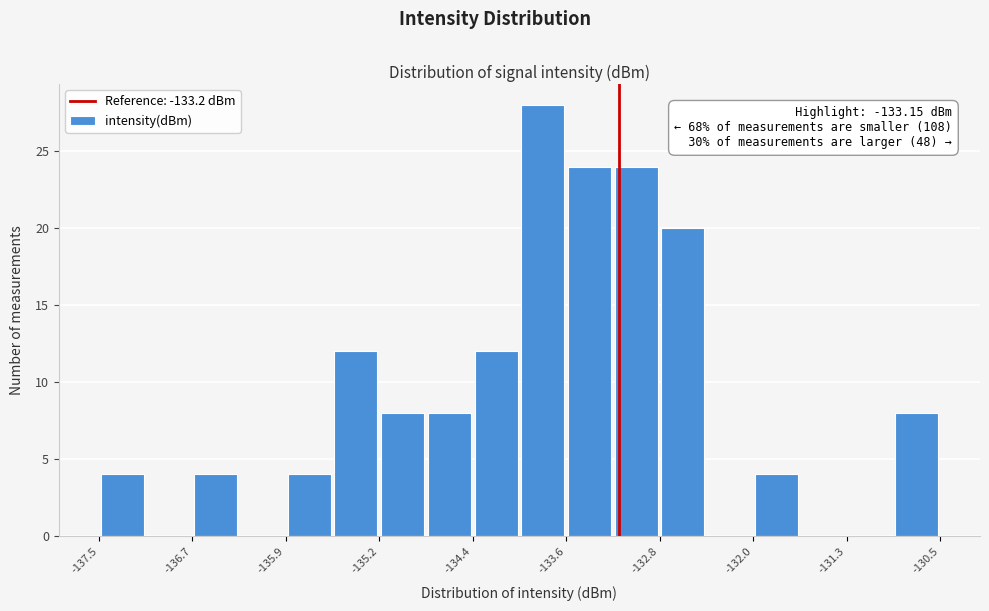

Read against the x-axis, roughly where is the centre of the tallest bar?

-133.8